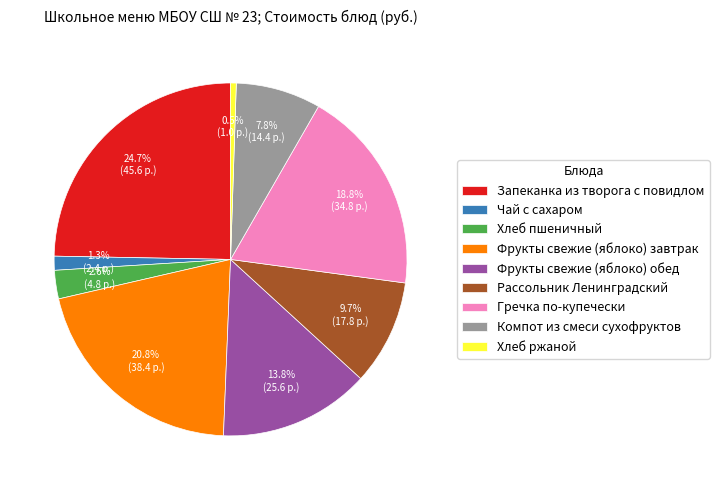

What is the smallest slice in the pie chart?

Хлеб ржаной